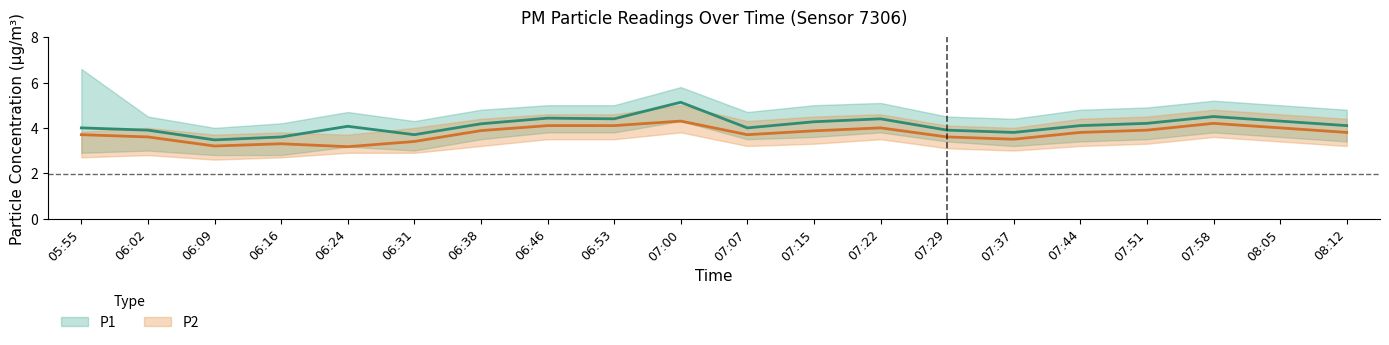

What is the approximate value of P2_upper at 07:22?

4.6